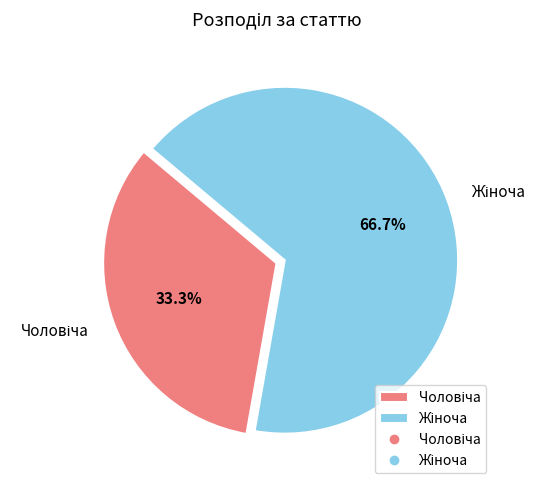

Is there any slice that represents more than half of the pie?

Yes